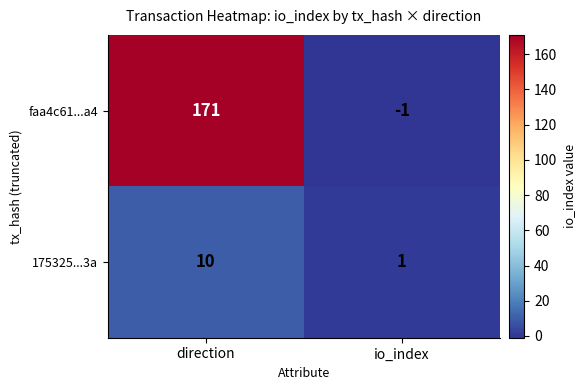

Where is 175325...3a nearest to the value 5?

io_index